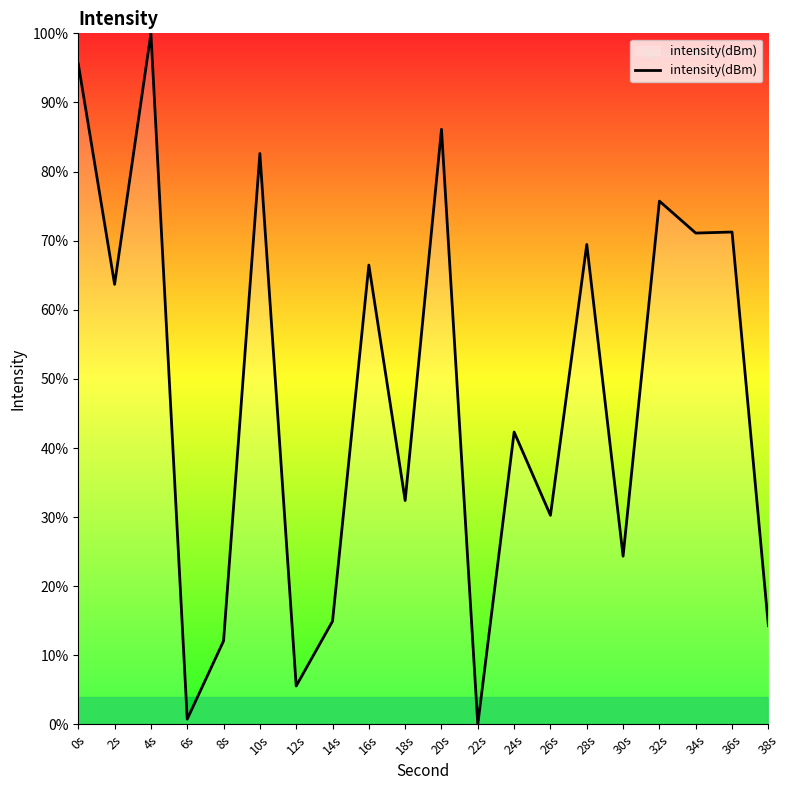

What position from the right is 8s?

16